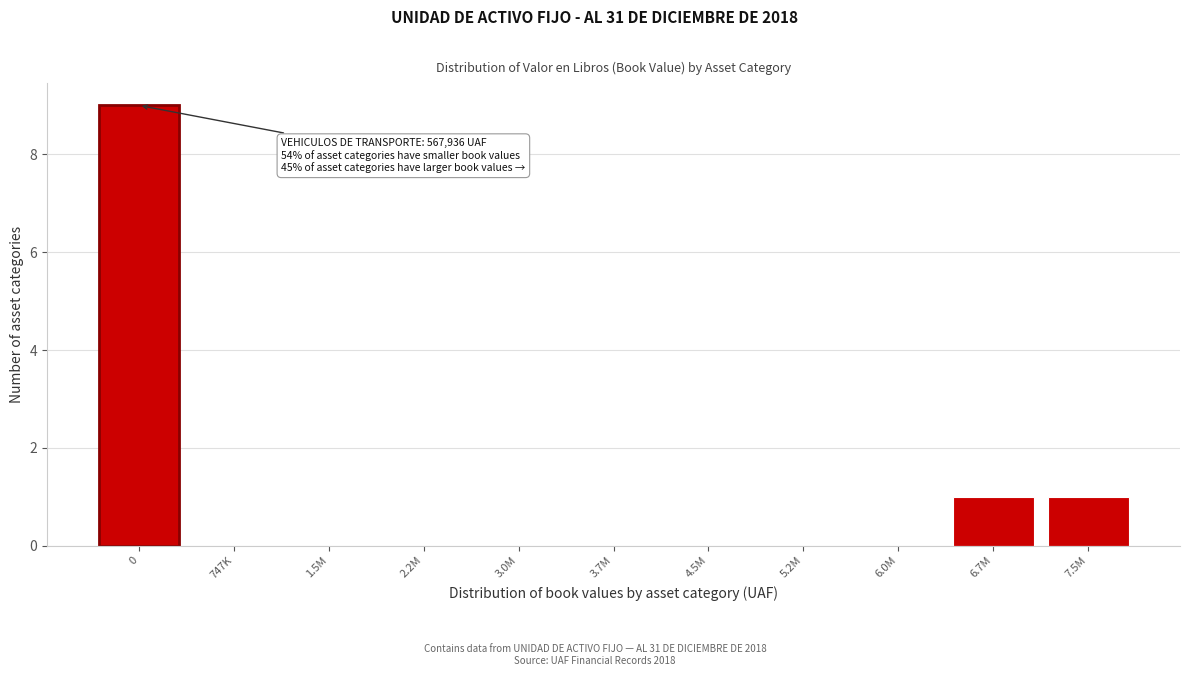

Reading left to right, what are all the values shown in this chart?

0=9	747K=0	1.5M=0	2.2M=0	3.0M=0	3.7M=0	4.5M=0	5.2M=0	6.0M=0	6.7M=1	7.5M=1